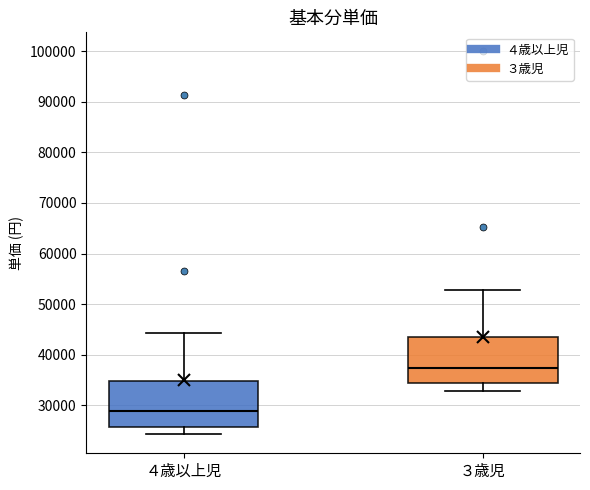

Which box's median line is the highest?

３歳児